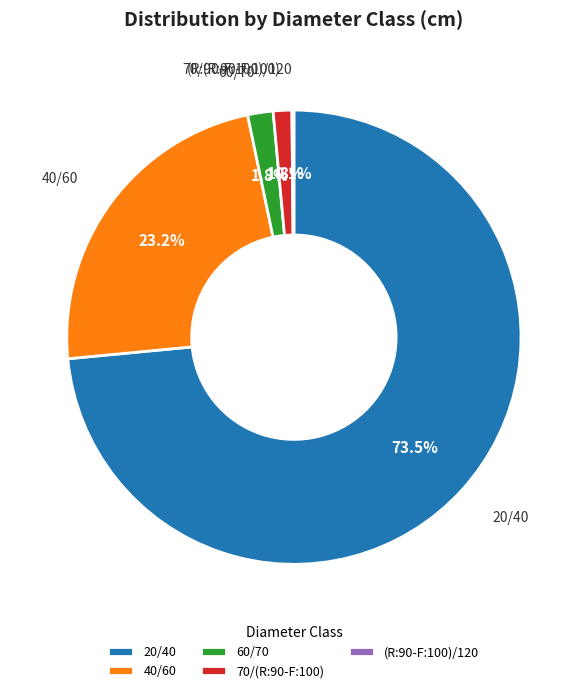

Which category has the biggest portion of the pie?

20/40